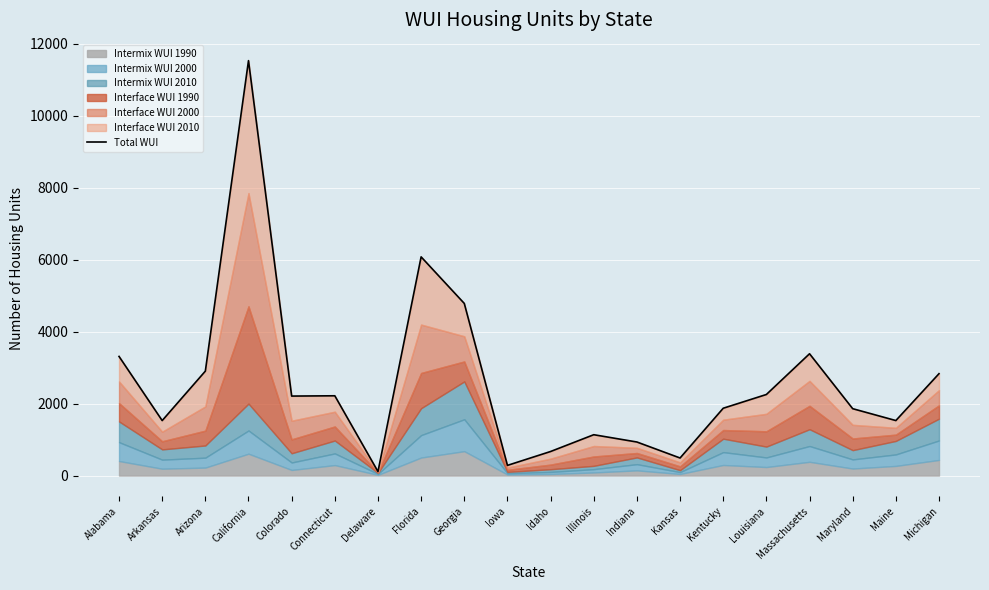

List the labels in order of value, smallest first.

Delaware, Iowa, Kansas, Idaho, Indiana, Illinois, Arkansas, Maine, Maryland, Kentucky, Colorado, Connecticut, Louisiana, Michigan, Arizona, Alabama, Massachusetts, Georgia, Florida, California